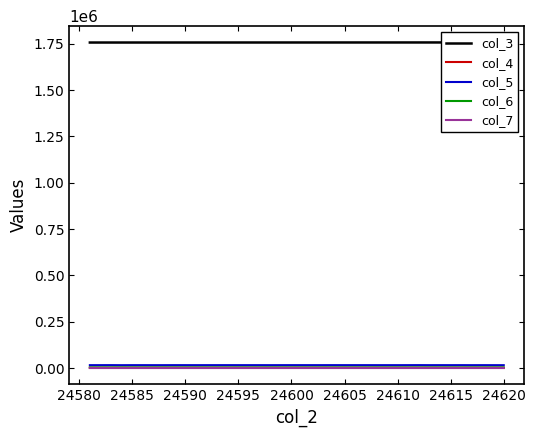

What is the difference between the maximum and minimum values in the col_4 series?

265